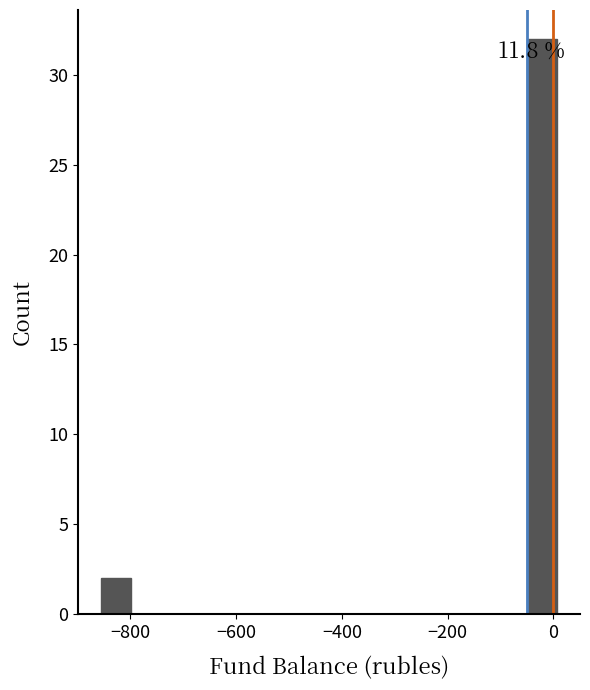

Around what value on the x-axis is the tallest bar? Give the approximate position of its centre, as read against the axis.

-20